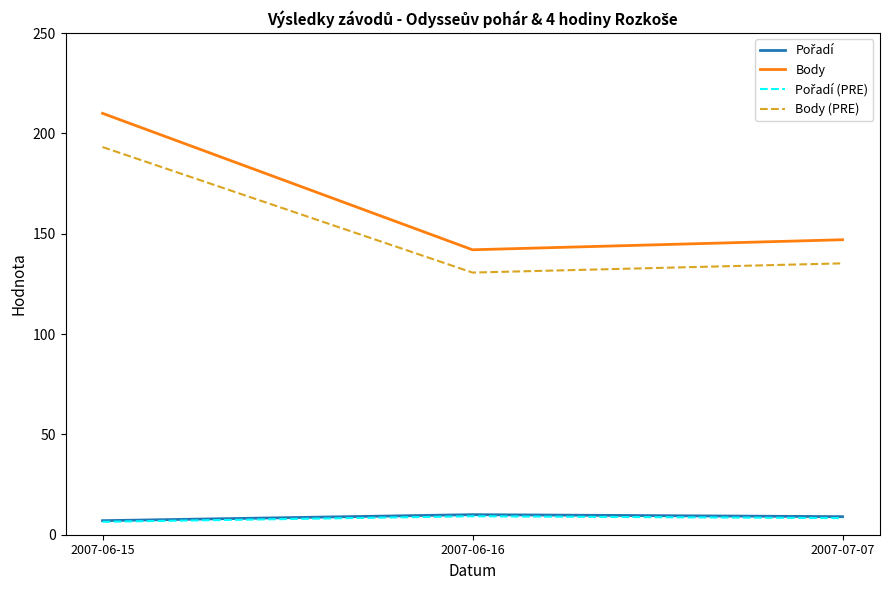

Which series has the largest total across all categories?

Body